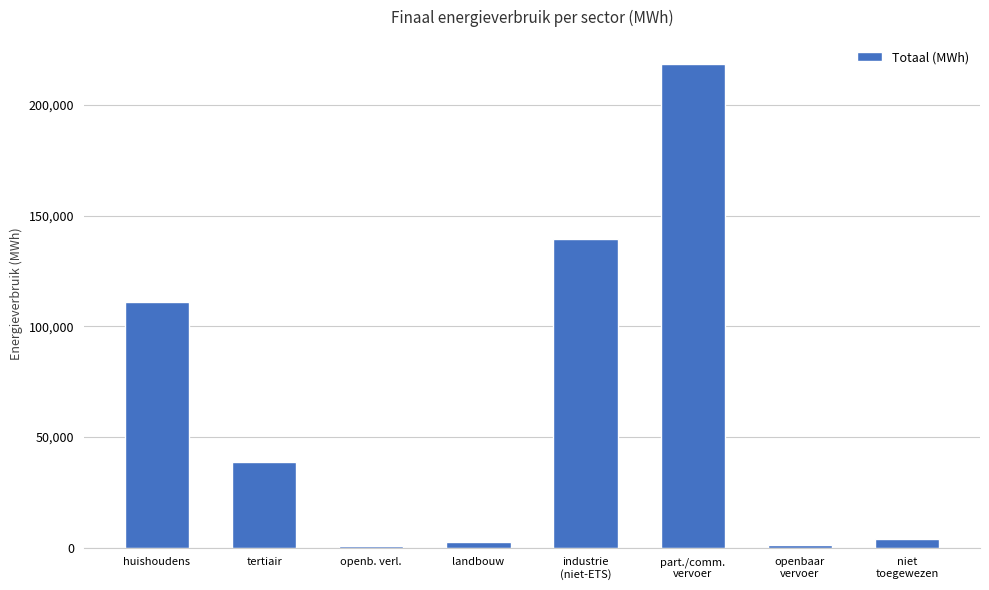

What is the difference between the maximum and minimum values?

217631.0